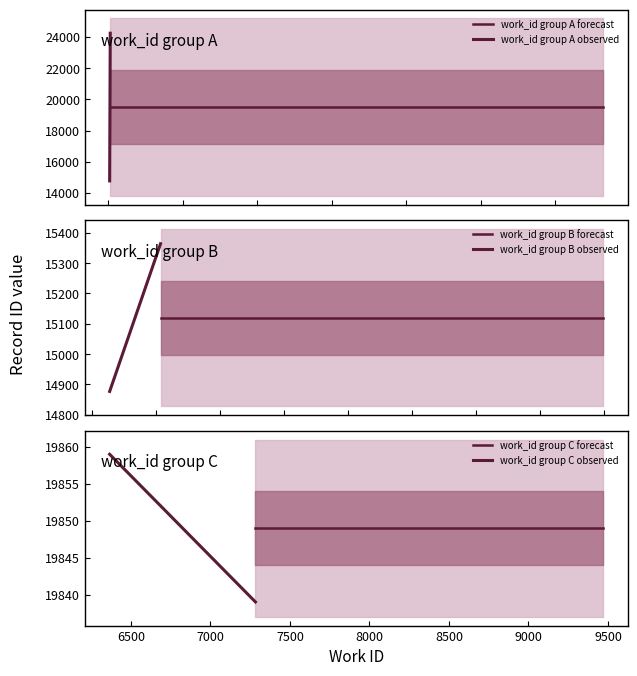

Count the number of values greater than 19839.

2